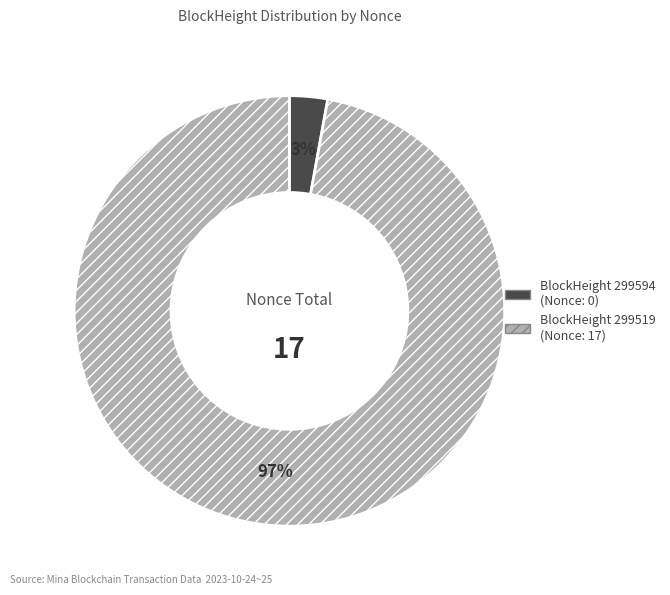

To the nearest percent, what is the average slice percentage?

50%